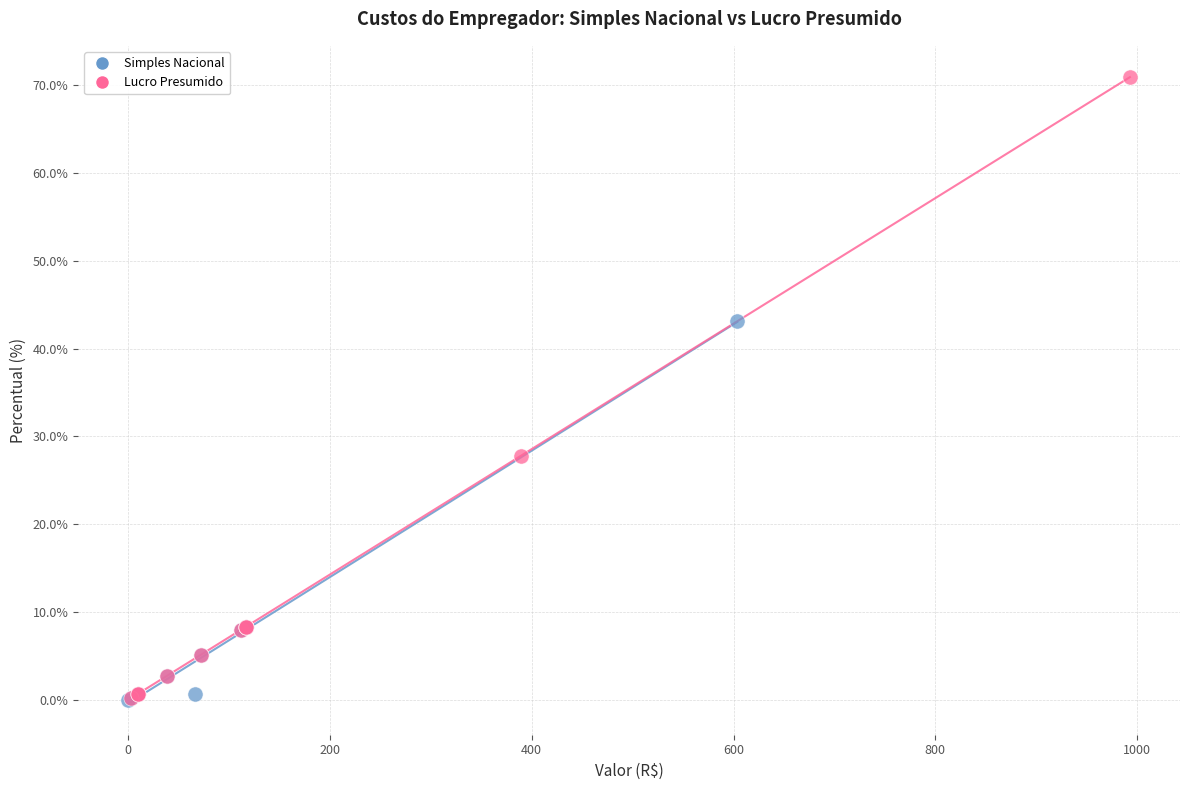

What are all the series names shown in the legend?

Simples Nacional, Lucro Presumido